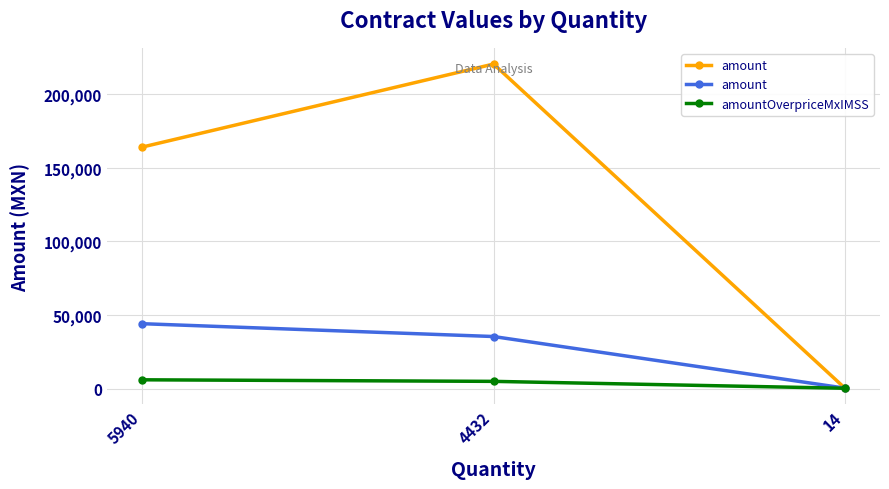

What is the difference between the amount values at 5940 and 4432?

8727.6